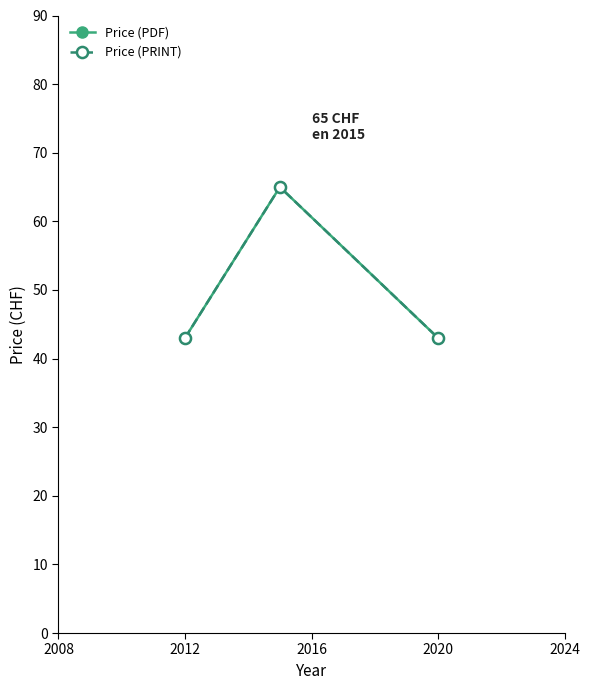

Is this an area chart (filled region under the line)?

No